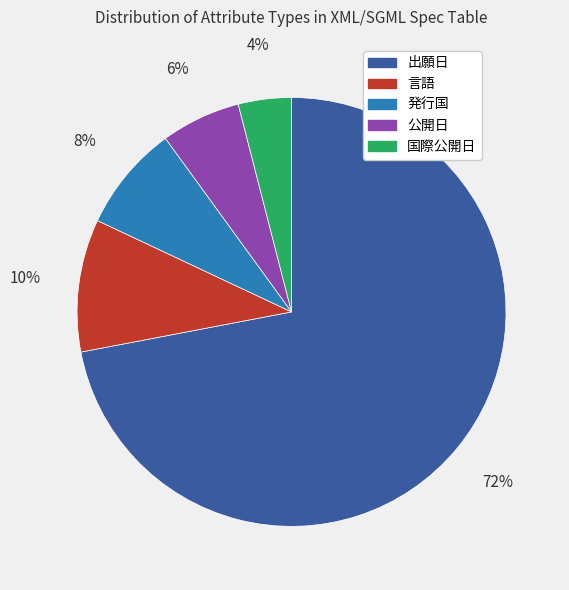

Rank the categories by value from lowest to highest.

国際公開日, 公開日, 発行国, 言語, 出願日